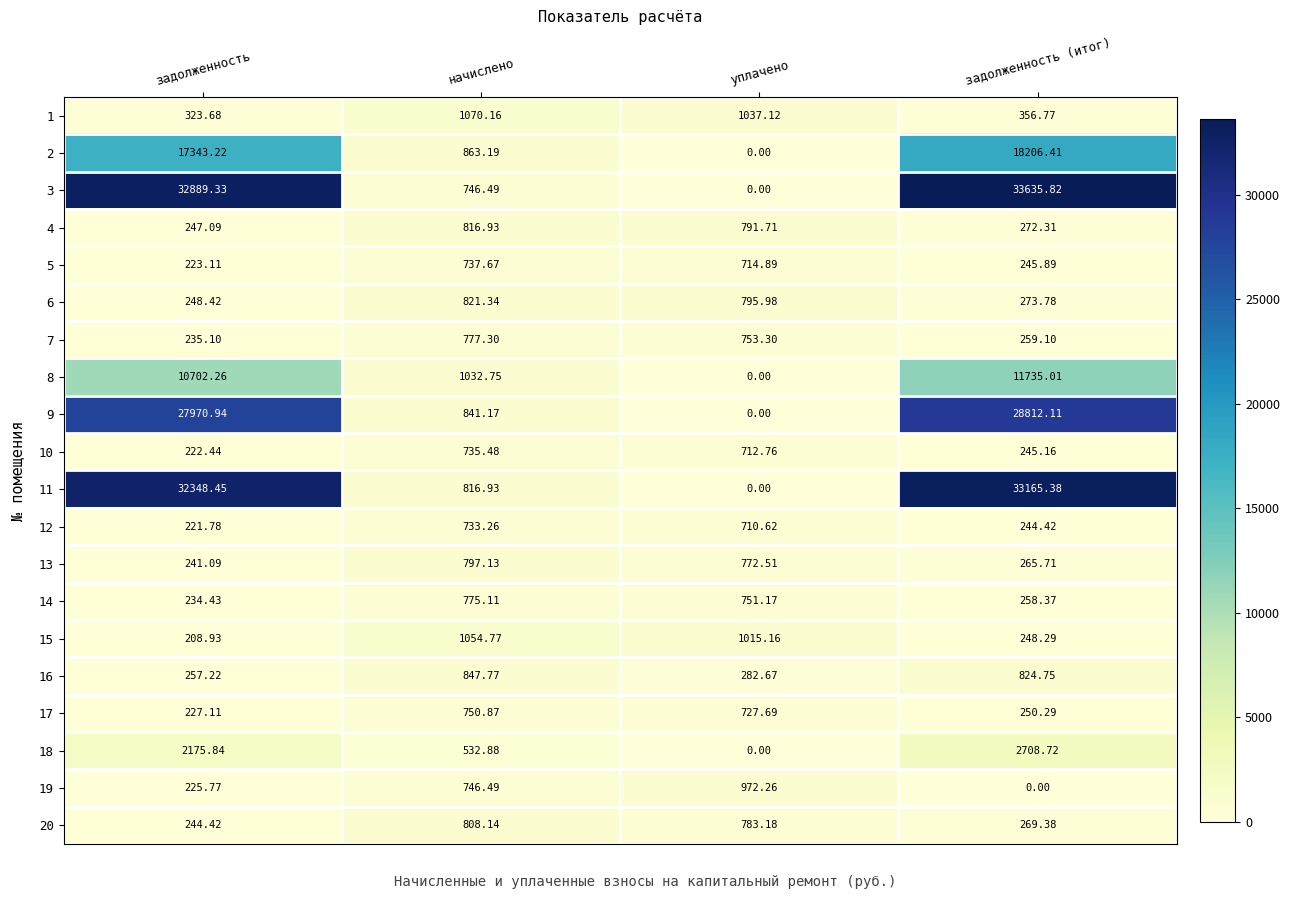

Between задолженность and задолженность (итог), which series saw the biggest shift?

8